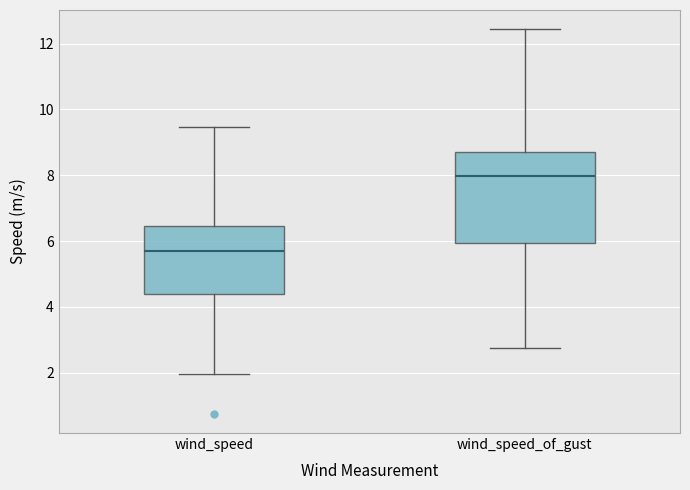

Comparing the boxes themselves (not the whiskers), which one is the tallest?

wind_speed_of_gust